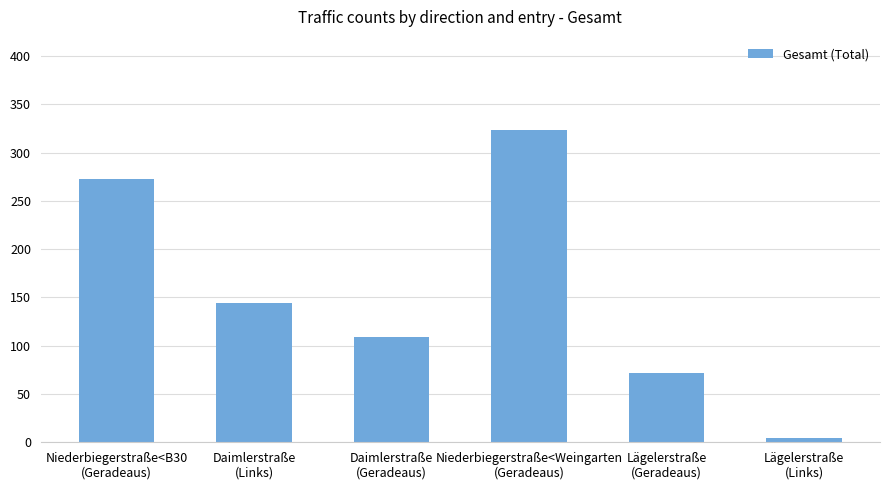

How many values are below 144?

3